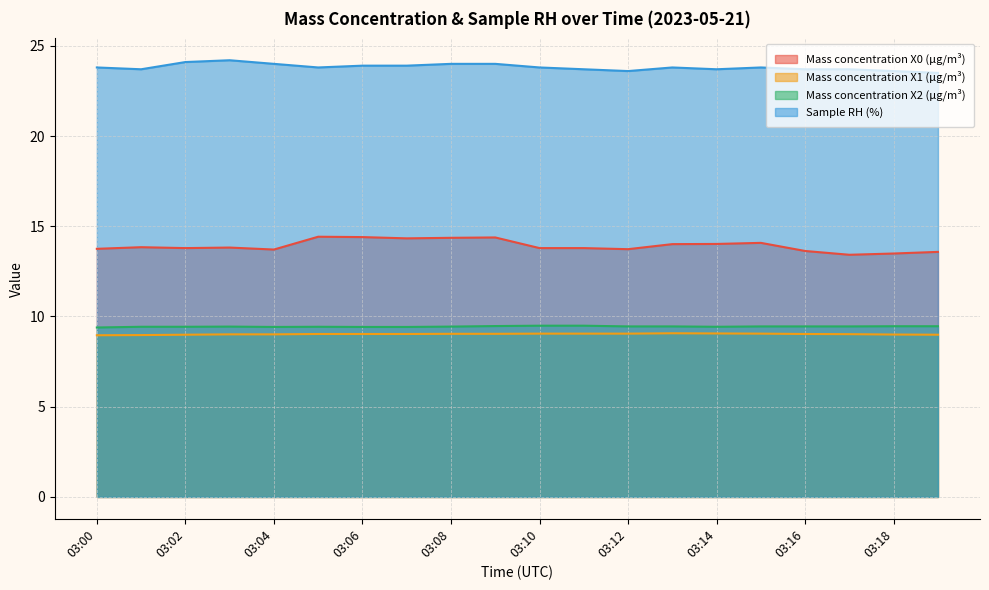

What is the sum of all Mass concentration X2 (μg/m³) values?

188.9